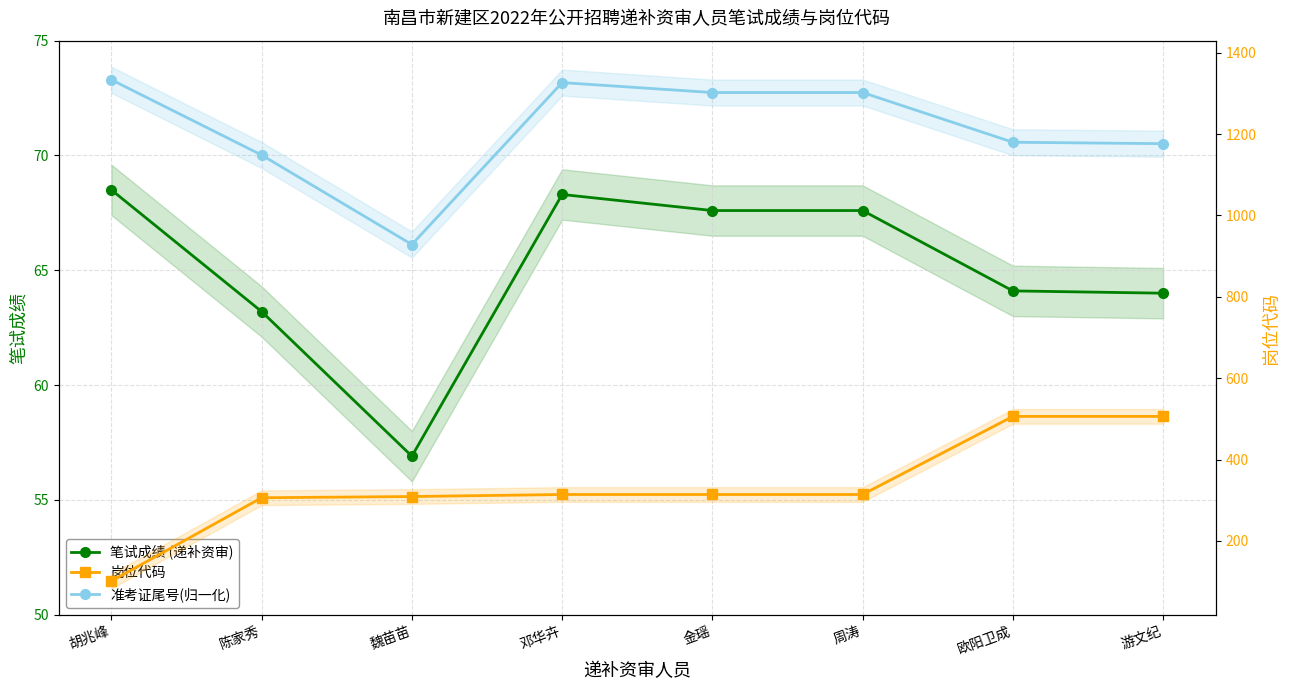

Rank the categories by 笔试成绩 (递补资审) value from lowest to highest.

魏苗苗, 陈家秀, 游文纪, 欧阳卫成, 金瑶, 周涛, 邓华卉, 胡兆峰